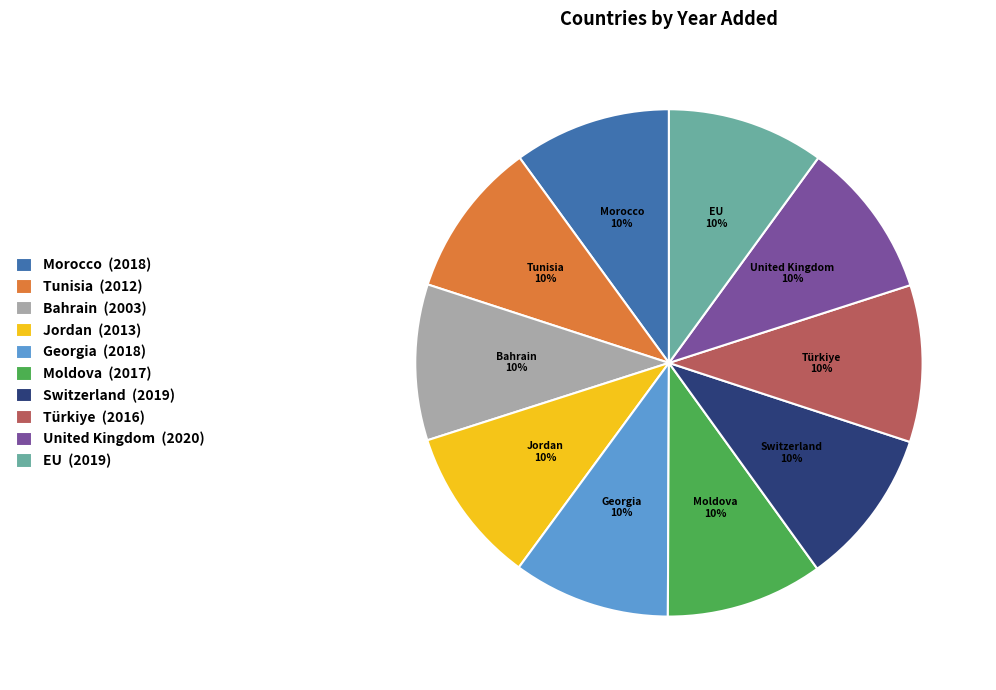

What is the ratio of the value at Tunisia to the value at United Kingdom?

1.0